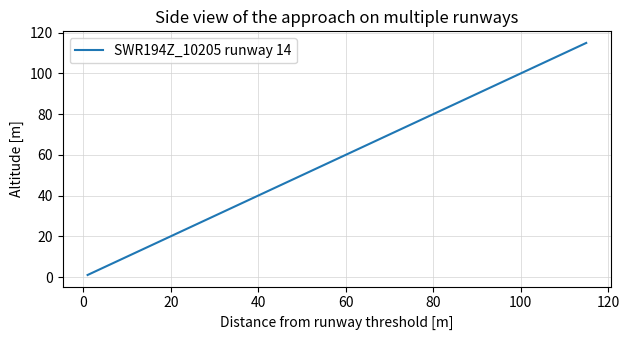

What is the greatest value displayed?

115